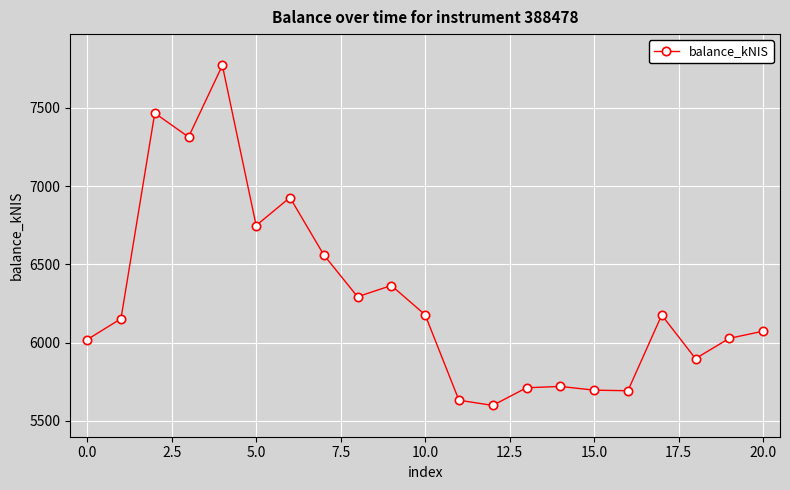

True or false: the data has more than 1 interior local peaks.

True